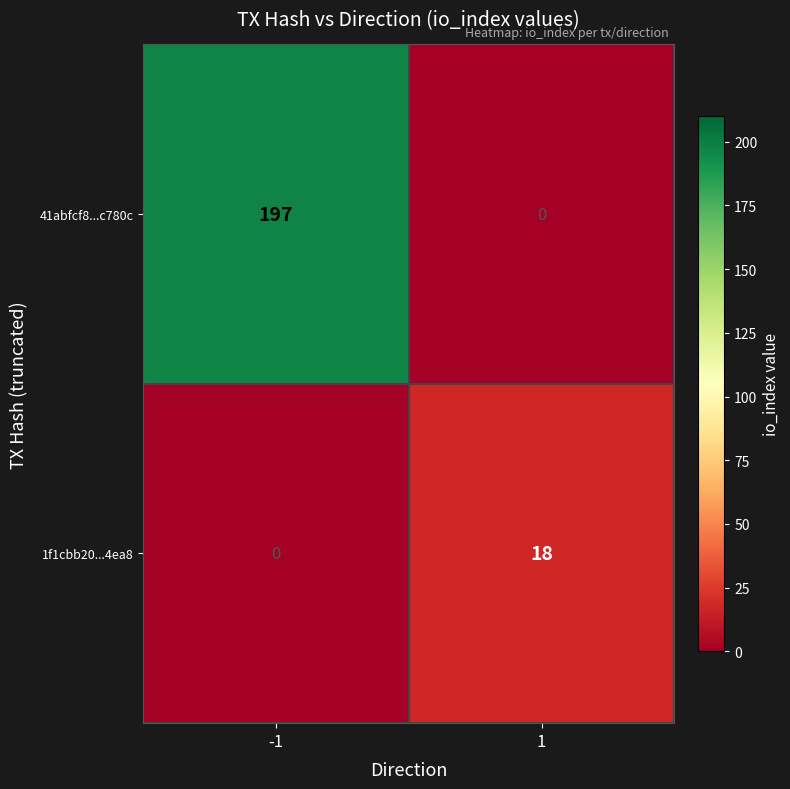

How many series are shown in this chart?

2